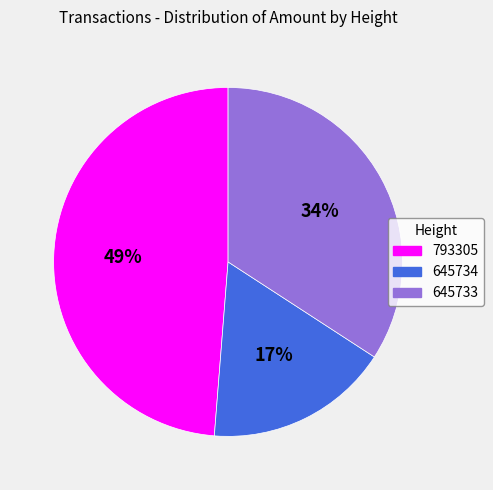

Which category has the biggest portion of the pie?

793305